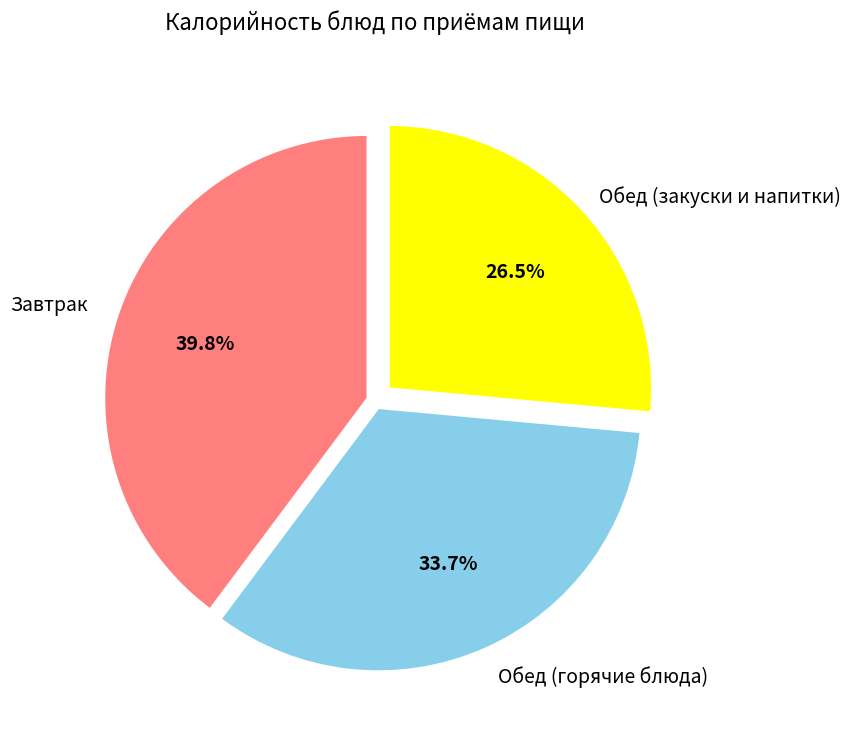

How many segments does this pie chart have?

3